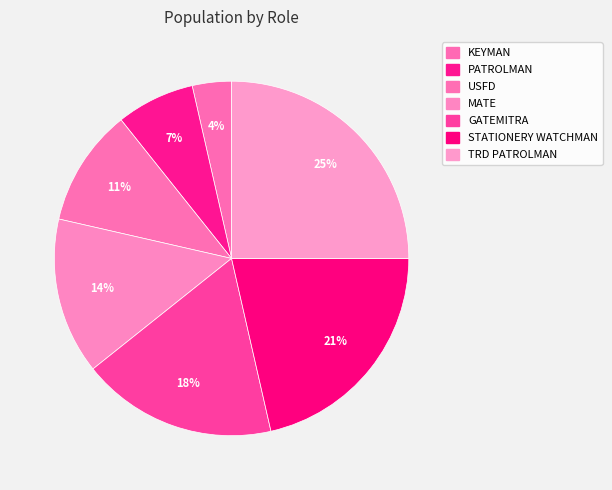

How many segments does this pie chart have?

7